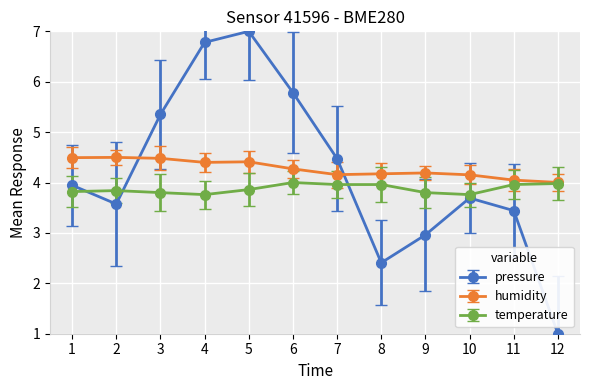

How many lines are shown in the chart?

3